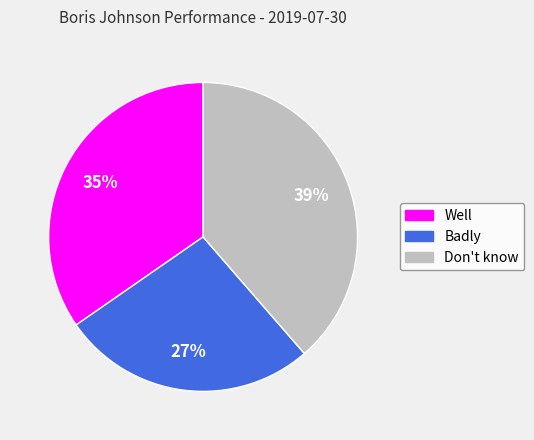

To the nearest percent, what is the average slice percentage?

33%